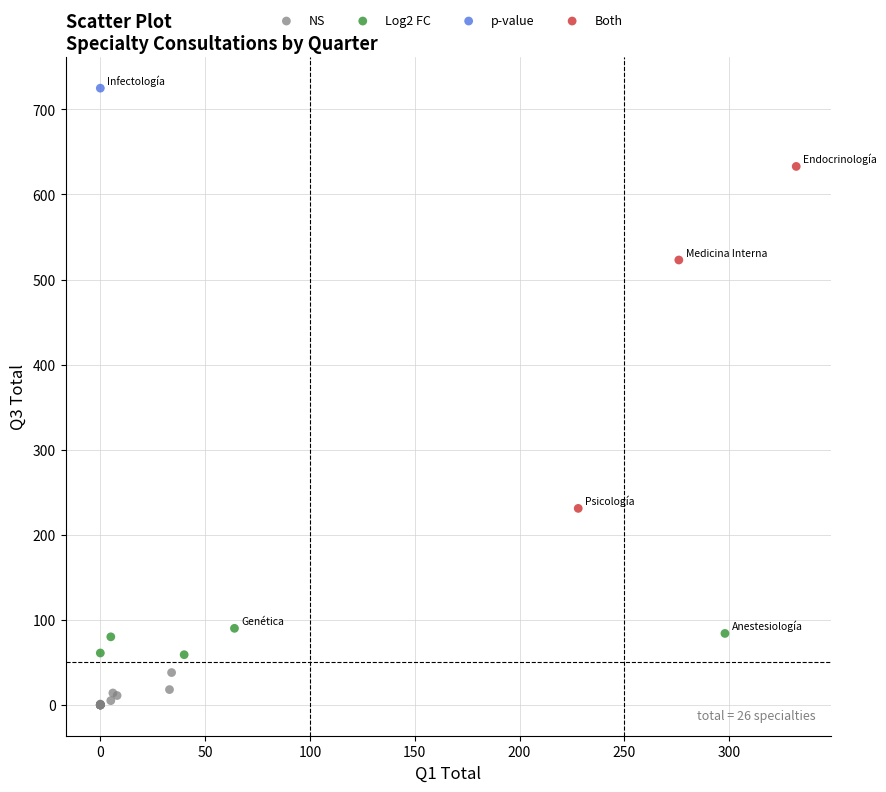

What are all the series names shown in the legend?

NS, Log2 FC, p-value, Both